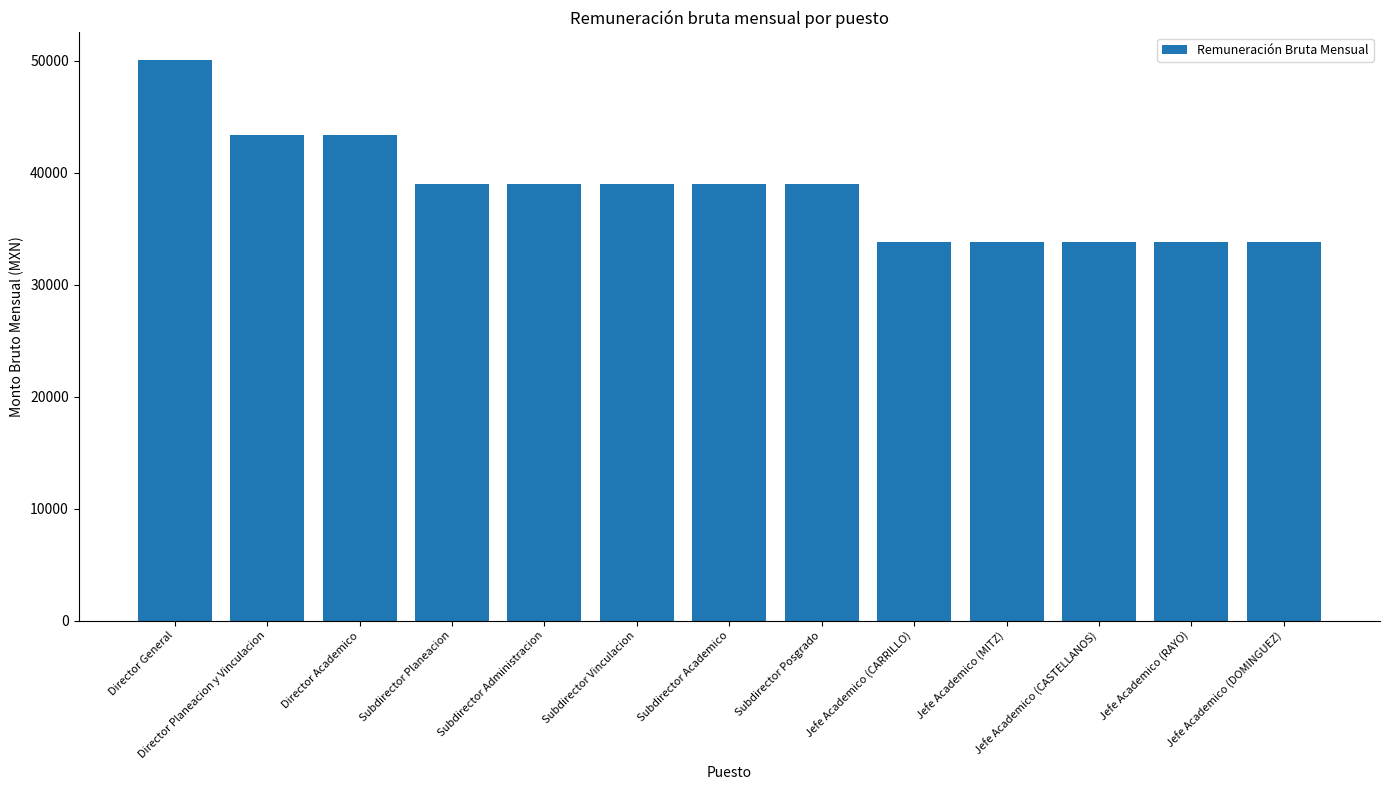

How many data points does each series have?

13